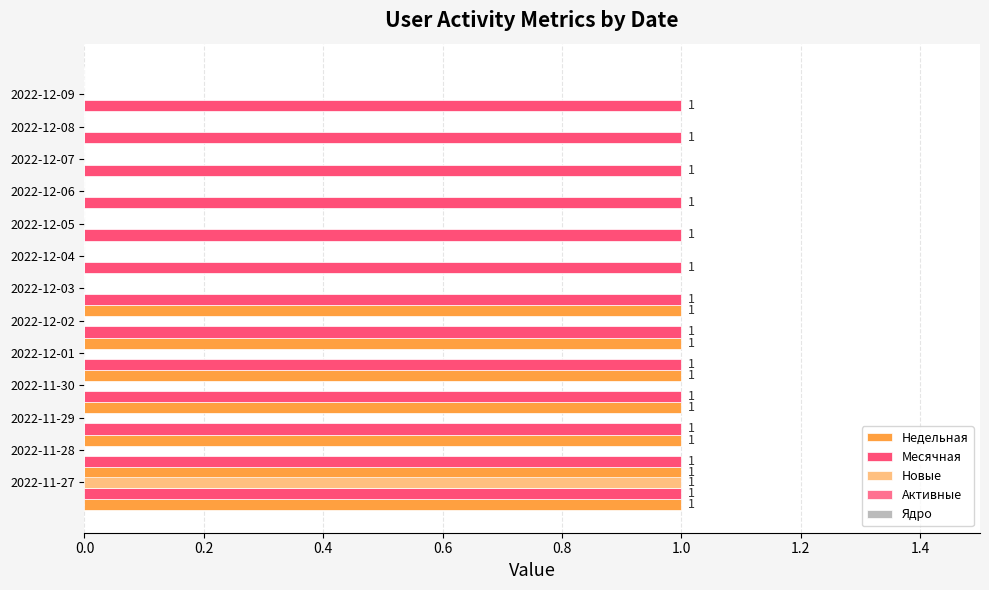

How many Недельная values are between 0 and 1?

13